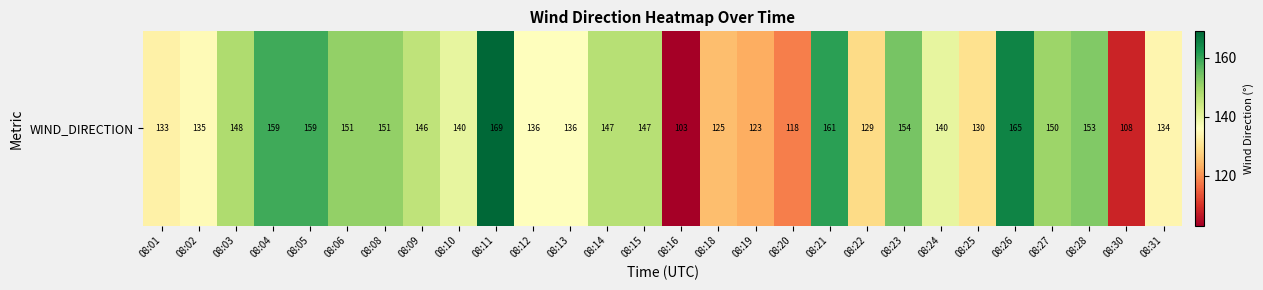

True or false: the data shows 154 at 08:23.

True